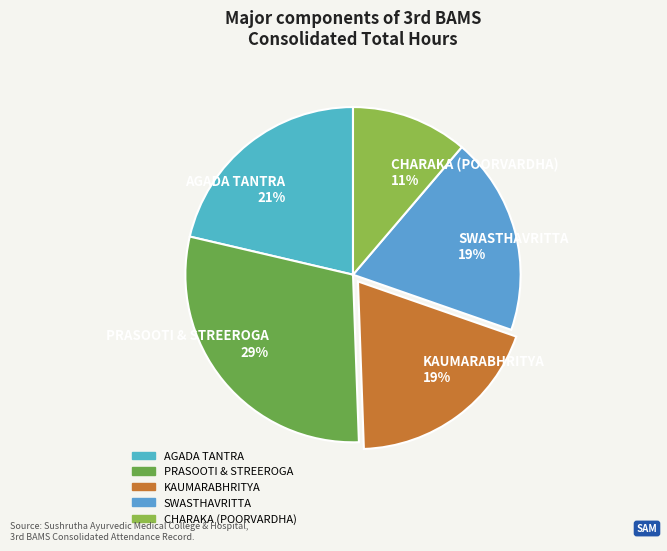

What is the smallest slice in the pie chart?

CHARAKA (POORVARDHA)